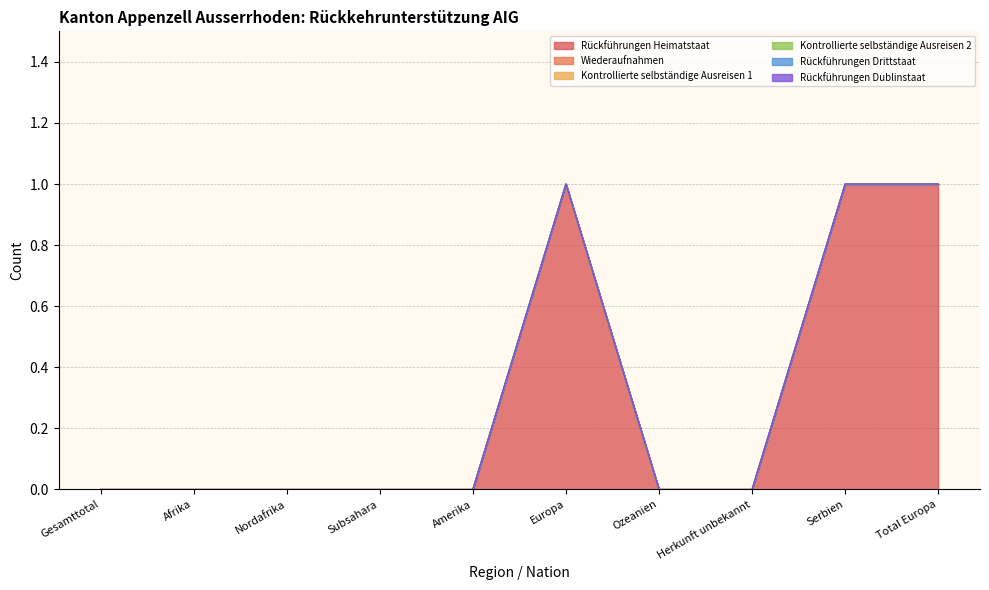

Is it true that Wiederaufnahmen equals 0 at Herkunft unbekannt?

True